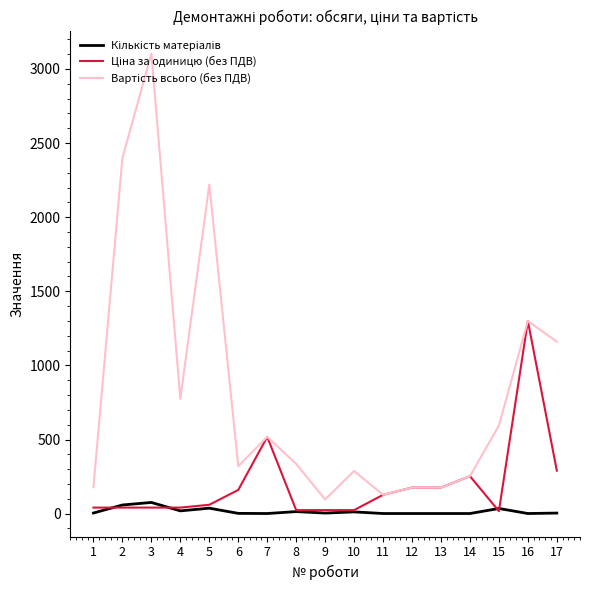

At which category is the sum across all series the highest?

3